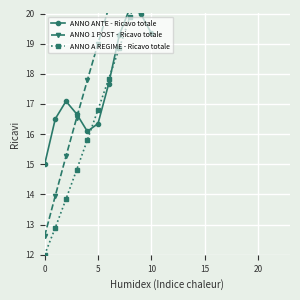

Which category has the highest value in the ANNO A REGIME - Ricavo totale series?

10